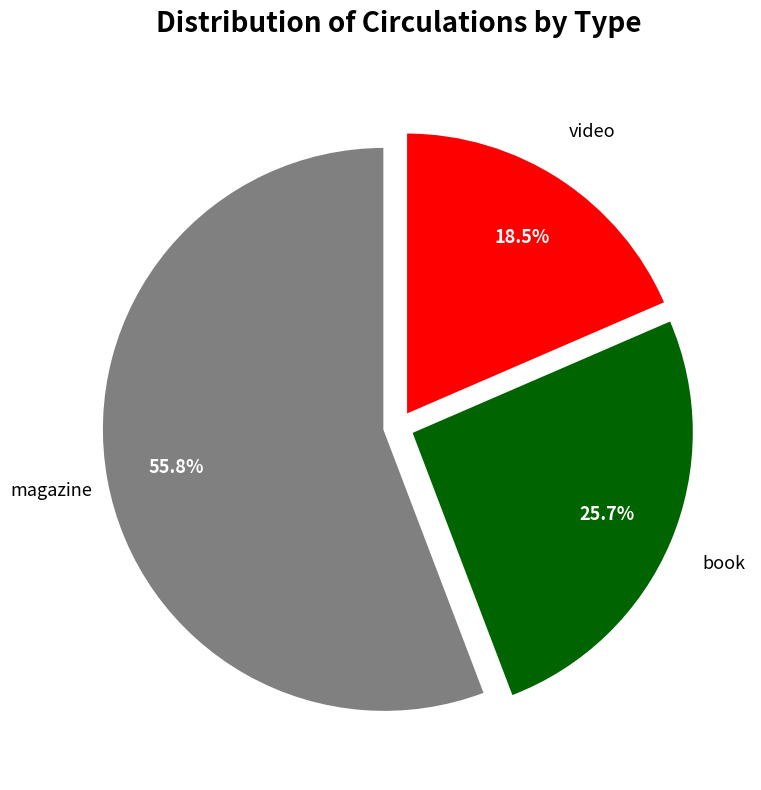

What is the ratio of the value at magazine to the value at book?

2.2